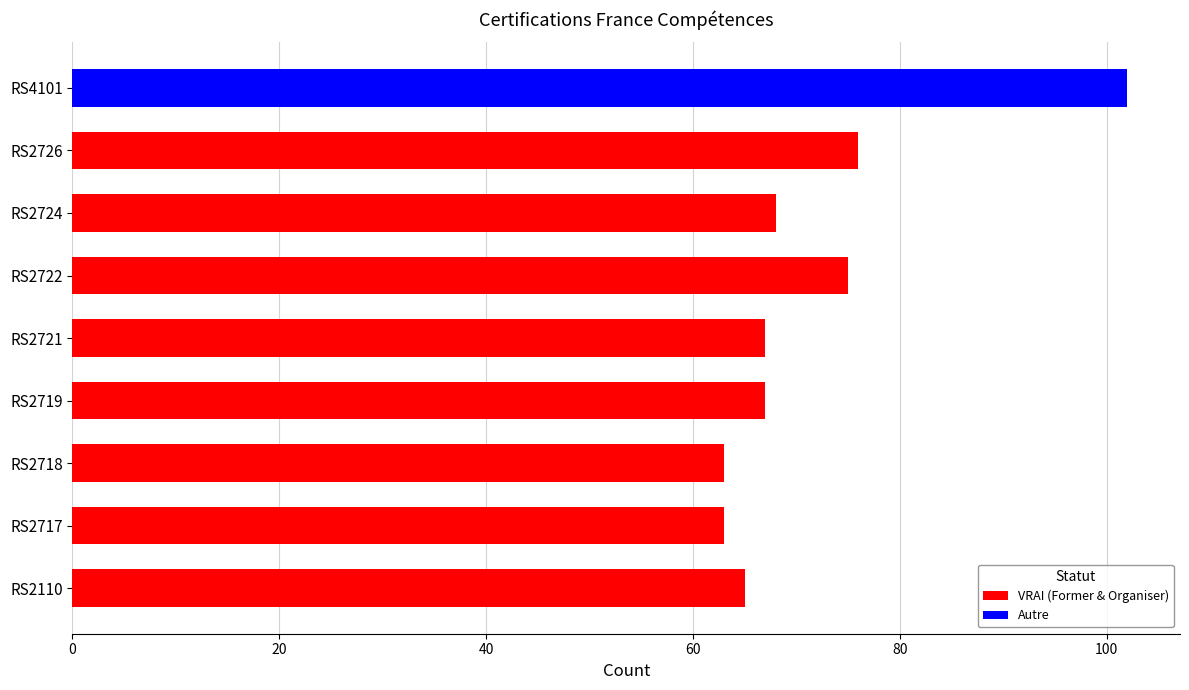

Between RS2719 and RS2722, which is larger?

RS2722